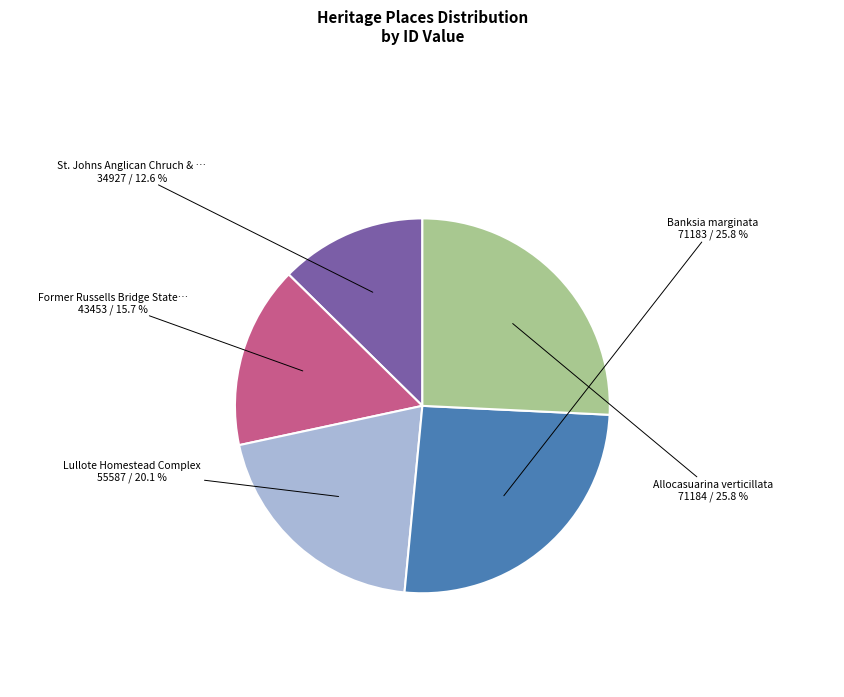

How many slices are in this pie chart?

5